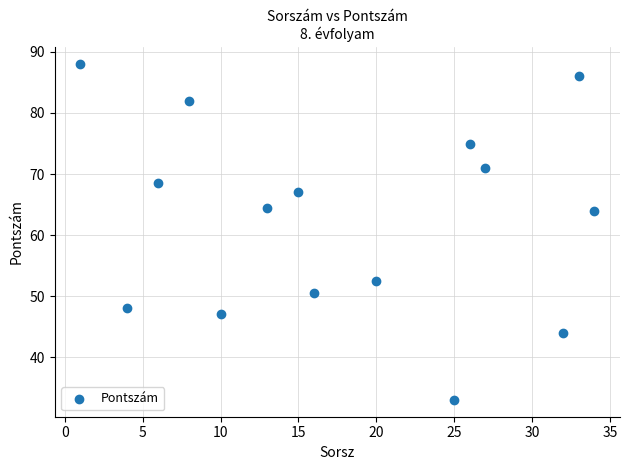

What is the range of X values (max minus min)?

33.0